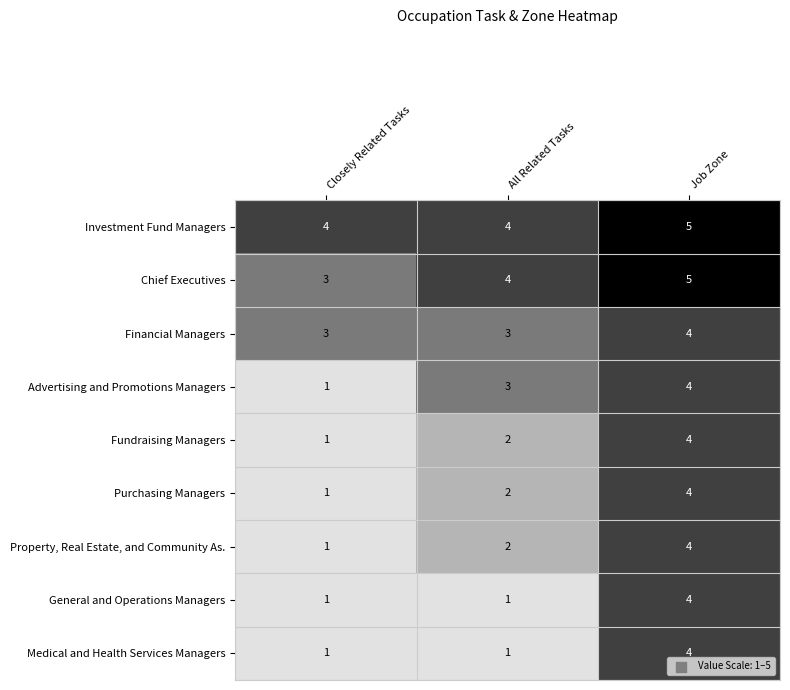

Rank the categories by Advertising and Promotions Managers value from highest to lowest.

Job Zone, All Related Tasks, Closely Related Tasks